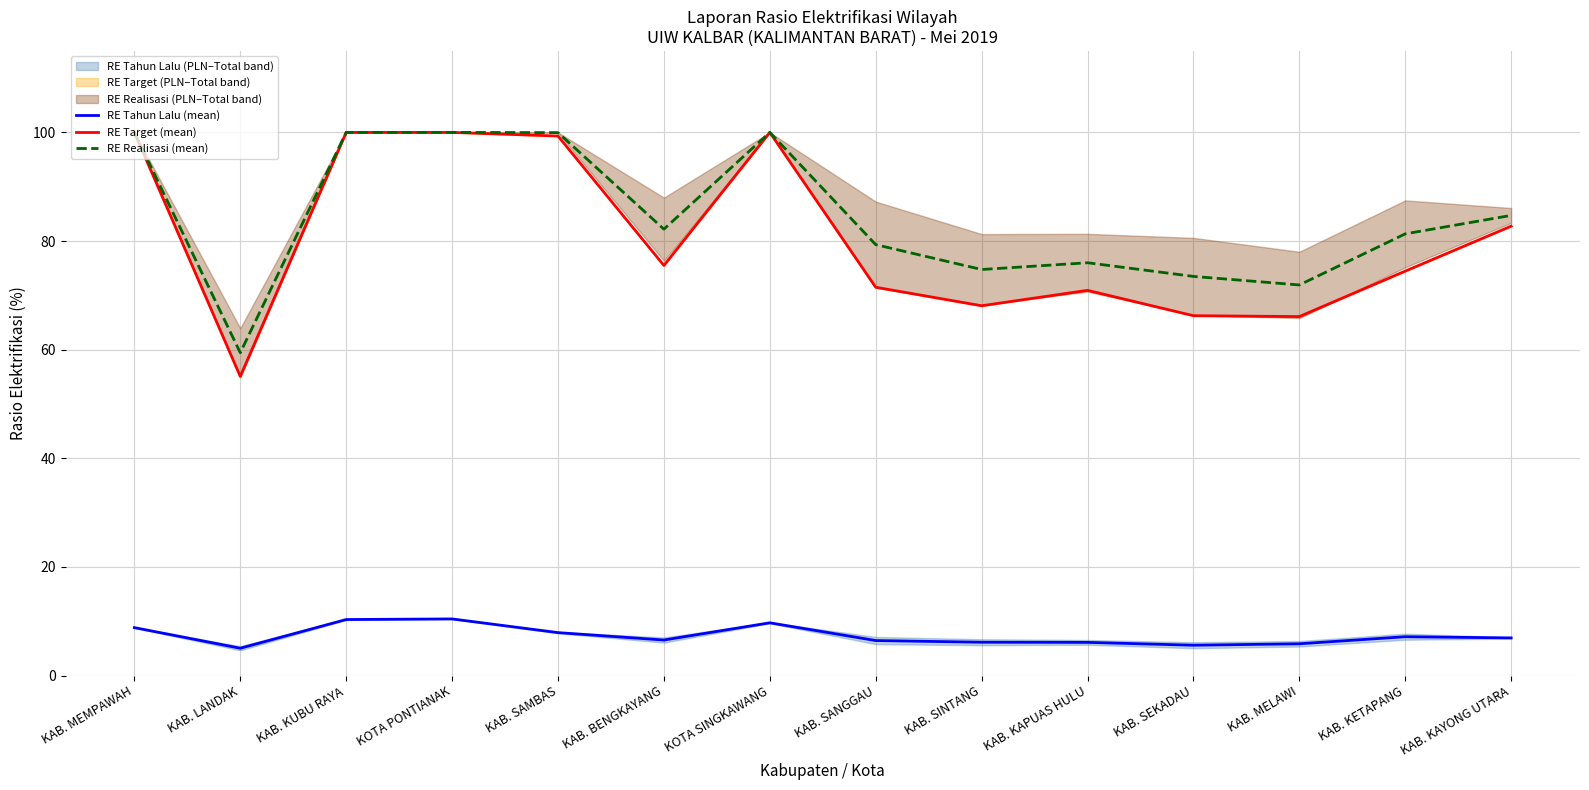

At how many categories does at least one series exceed 70?

13